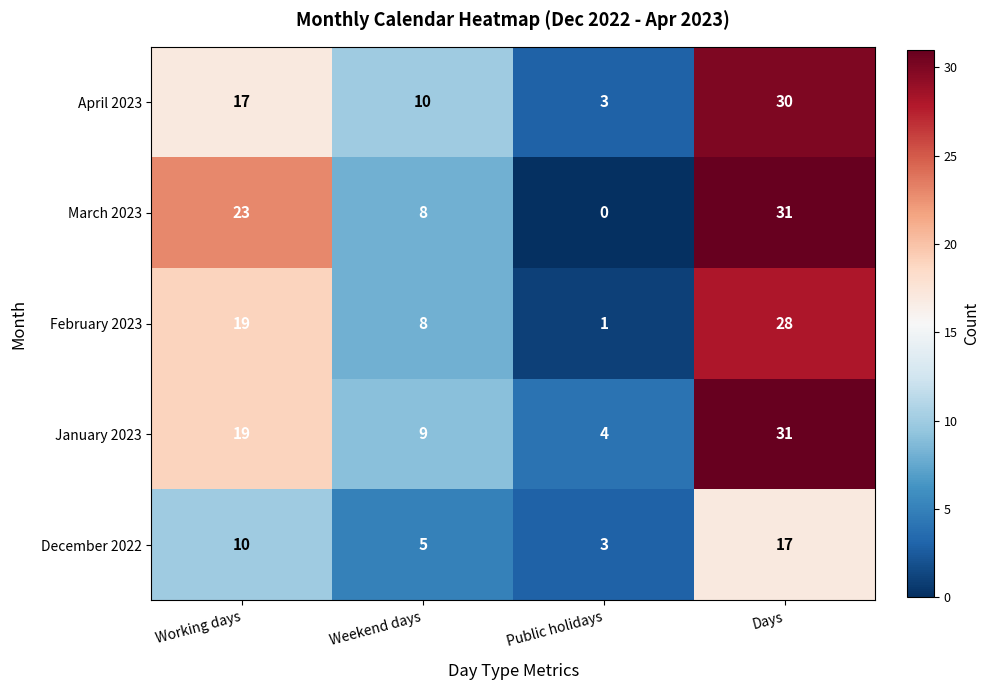

Reading left to right, transcribe all the data shown in this chart.

April 2023: 17	10	3	30
March 2023: 23	8	0	31
February 2023: 19	8	1	28
January 2023: 19	9	4	31
December 2022: 10	5	3	17